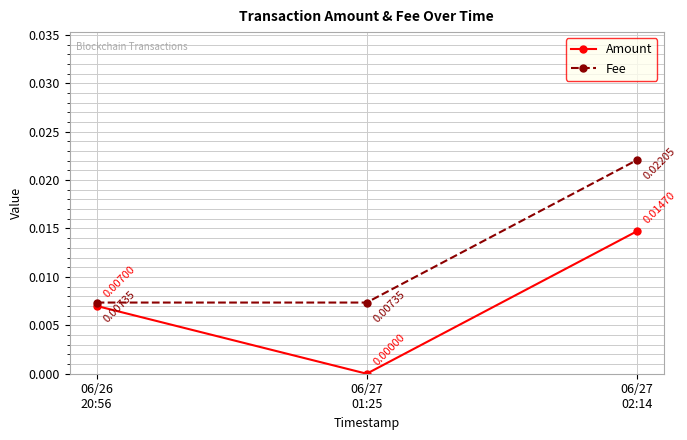

Rank the series by their average value, from highest to lowest.

Fee, Amount